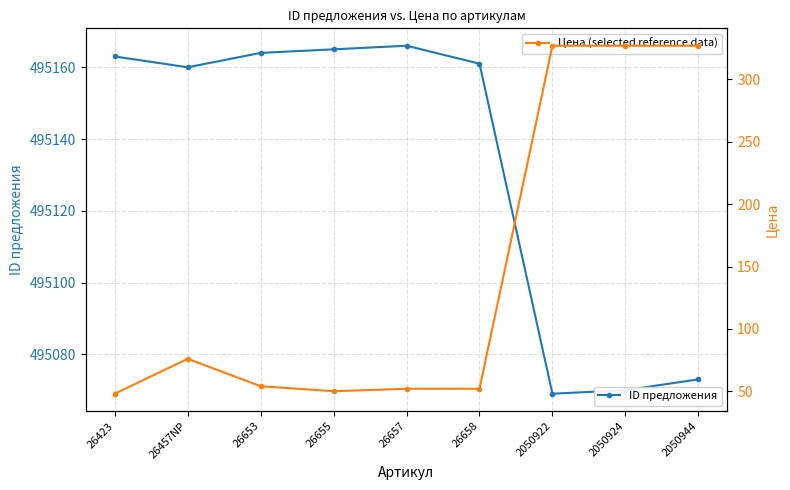

At which category does ID предложения reach its first local peak?

26657